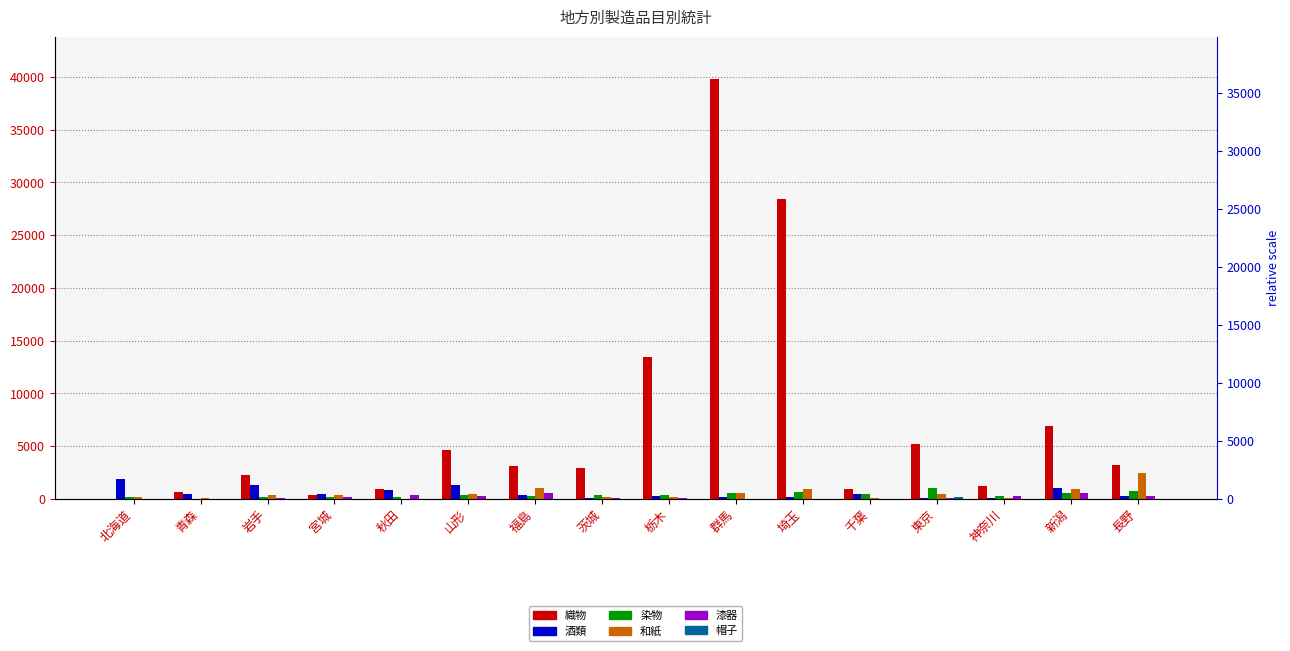

List the series in order of their peak value, highest first.

織物, 和紙, 酒類, 染物, 漆器, 帽子